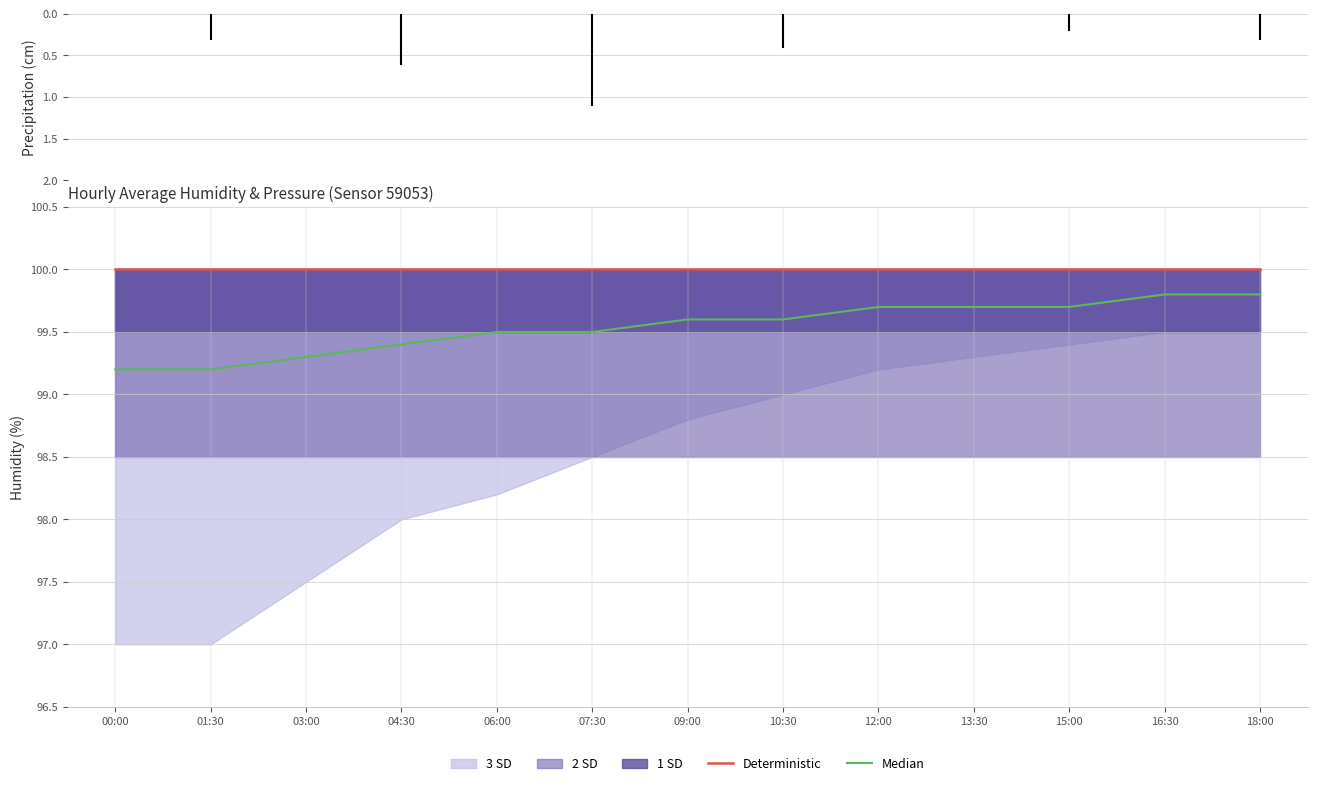

The value of Deterministic at 09:00 is 39.6. True or false?

False